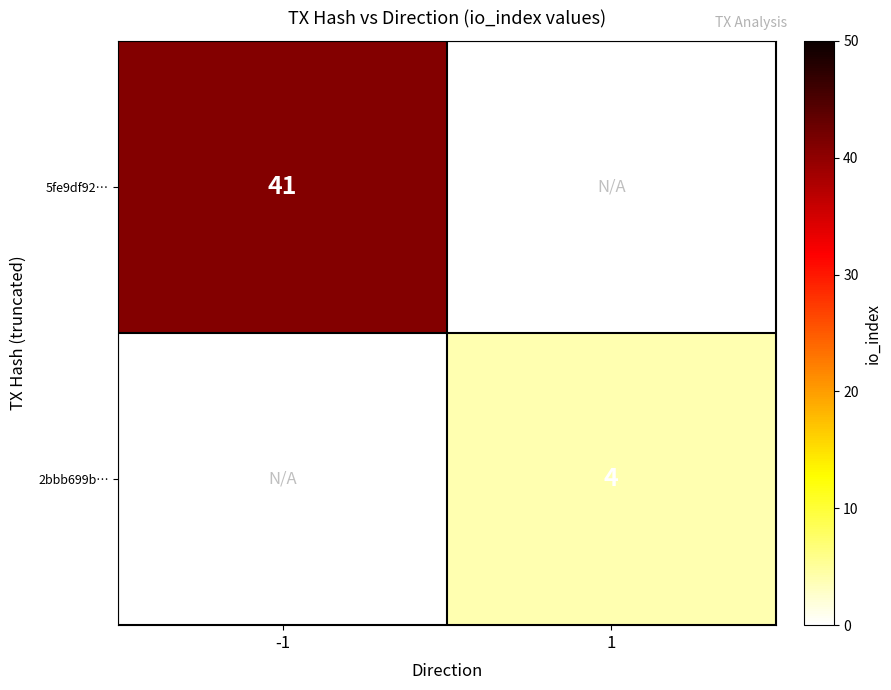

How many distinct data groups are displayed?

2